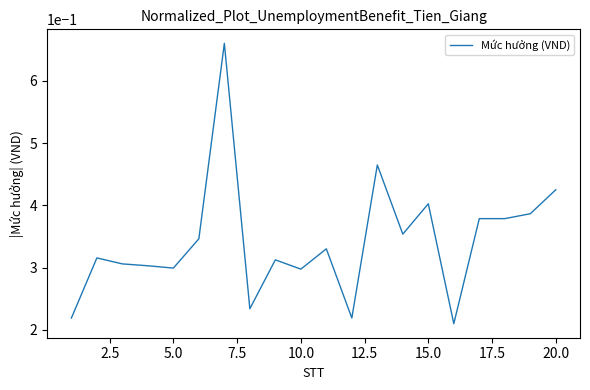

True or false: there are more than 2 points higher than both neighbors.

True